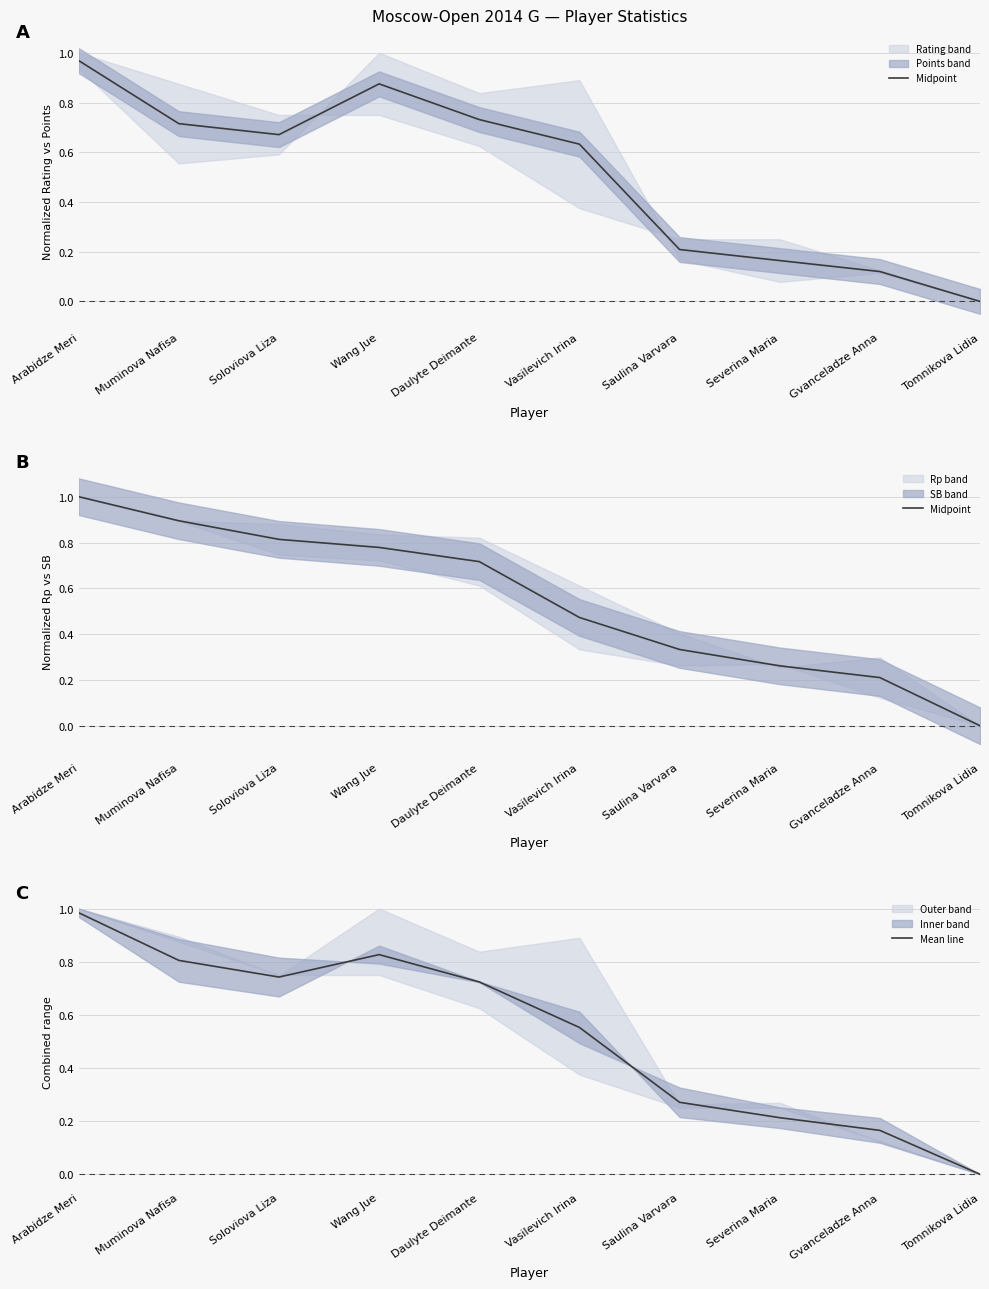

At Arabidze Meri, list the series in order from largest to smallest.

Midpoint, Mean line